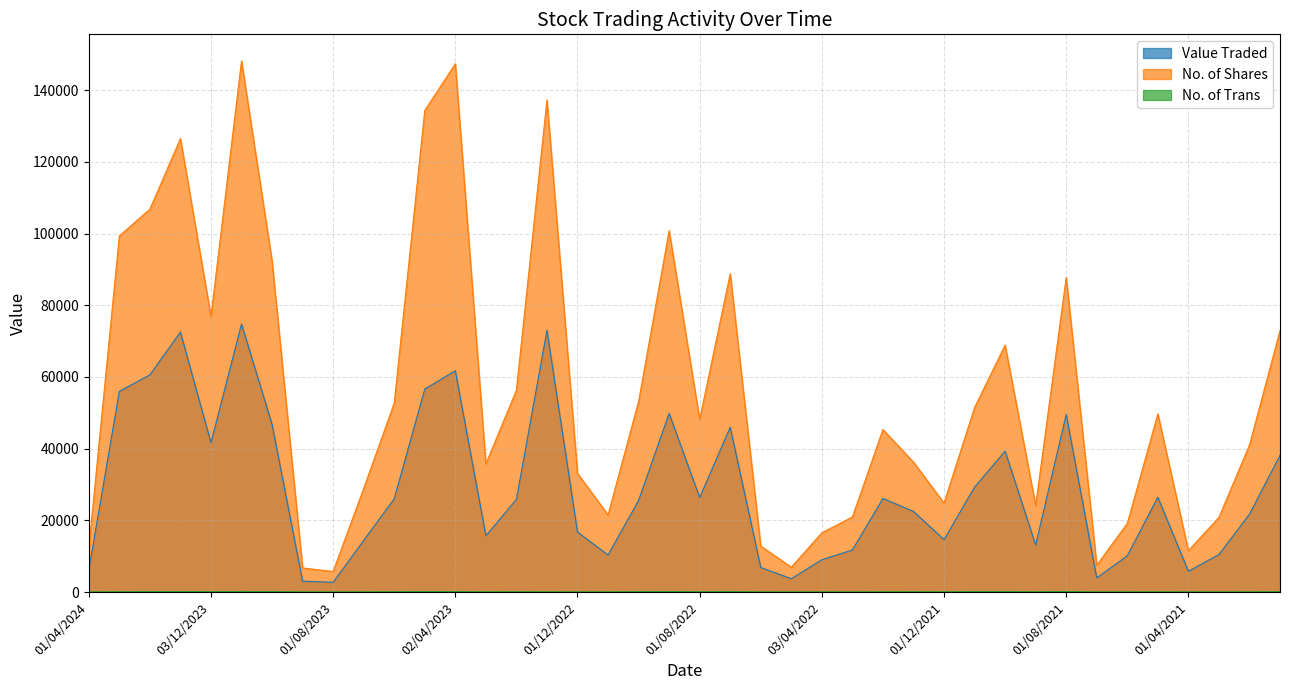

What is the value of the Value Traded point at the 5th from the left?

41658